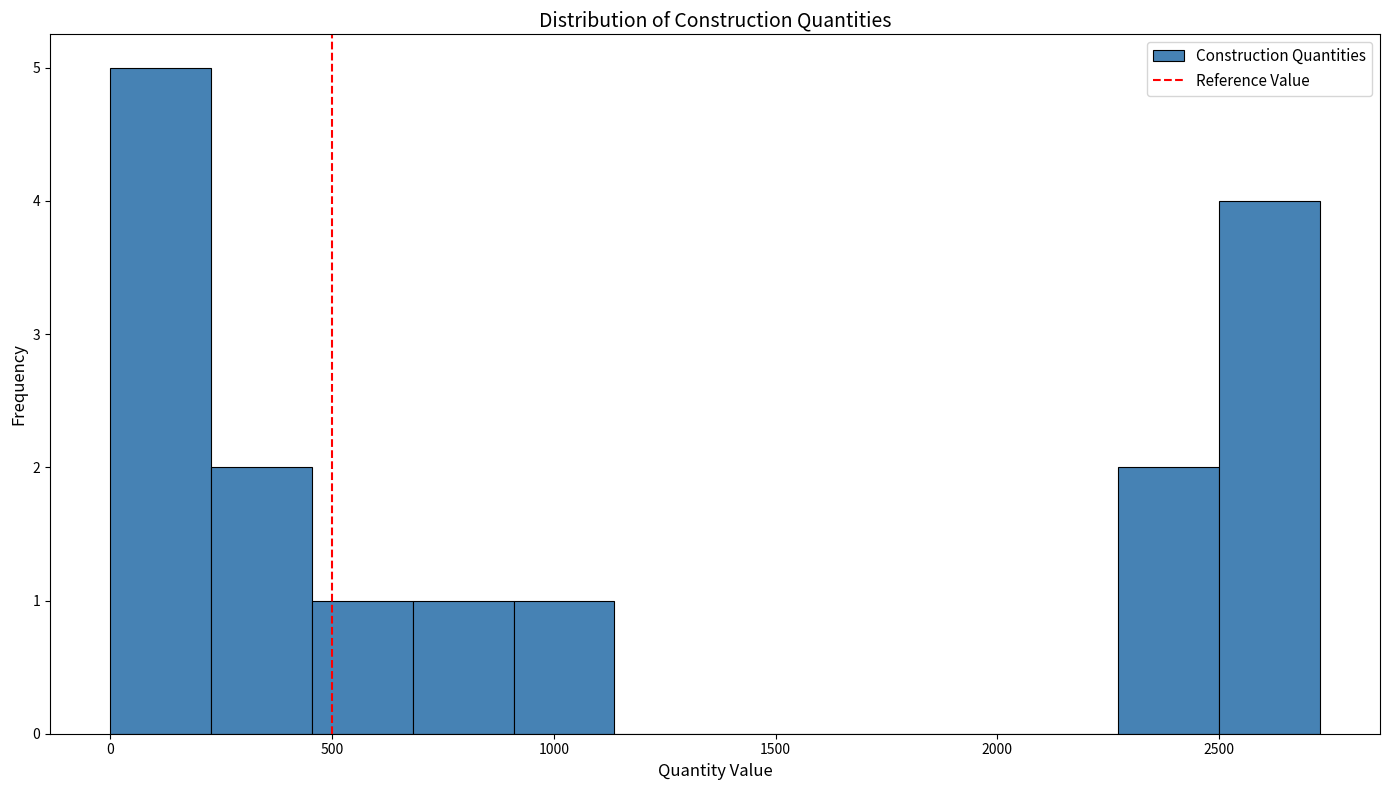

Reading left to right, transcribe this chart: for each bar, give the range it covers on the x-axis and its height. Neither the bar edges nor the heights are printed on the chart, so give them approximately, as read against the axes.

0 to 250: 5
250 to 450: 2
450 to 700: 1
700 to 900: 1
900 to 1150: 1
1150 to 1350: 0
1350 to 1600: 0
1600 to 1800: 0
1800 to 2050: 0
2050 to 2250: 0
2250 to 2500: 2
2500 to 2750: 4